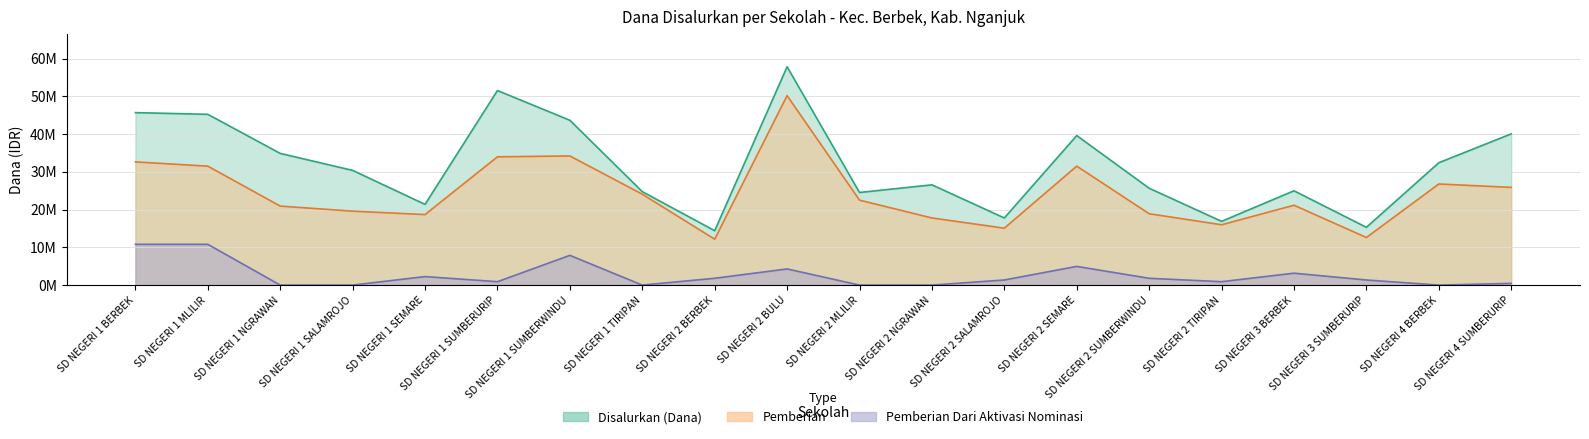

What are all the series names shown in the legend?

Disalurkan (Dana), Pemberian, Pemberian Dari Aktivasi Nominasi